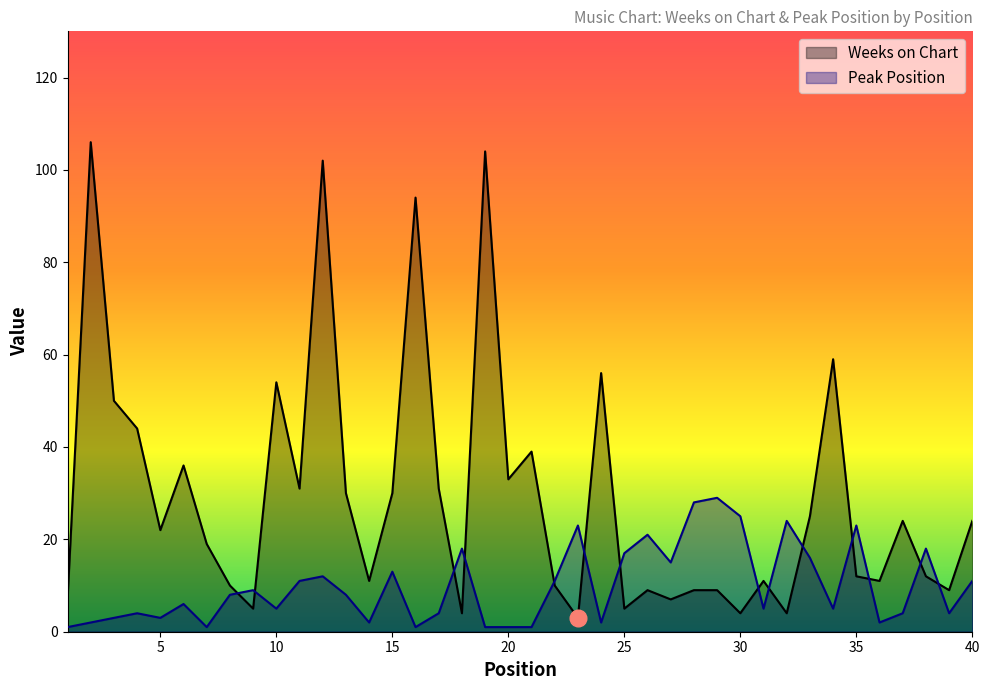

True or false: Peak Position has a value of 3 at 9.

False